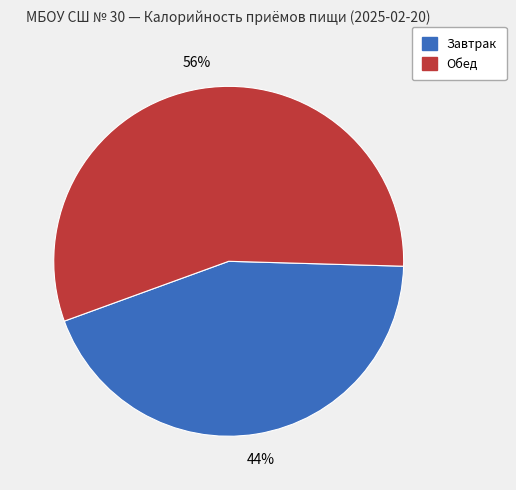

To the nearest percent, what is the average slice percentage?

50%